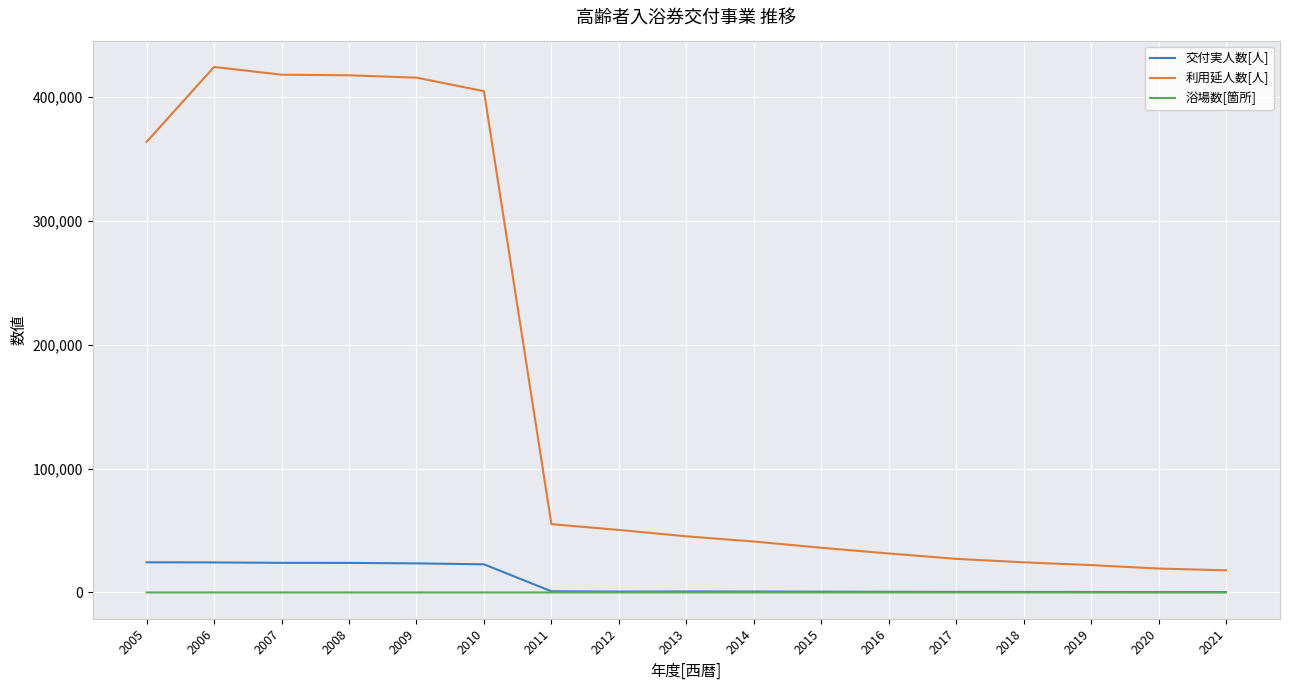

True or false: 交付実人数[人] and 利用延人数[人] intersect in this chart.

False